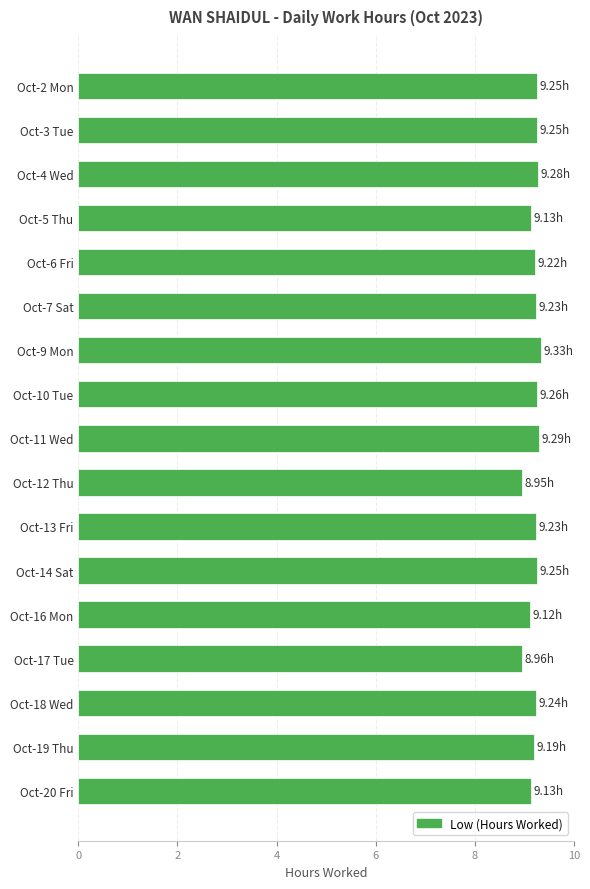

Approximately how many times larger is the value at Oct-12 Thu compared to Oct-6 Fri?

1.0